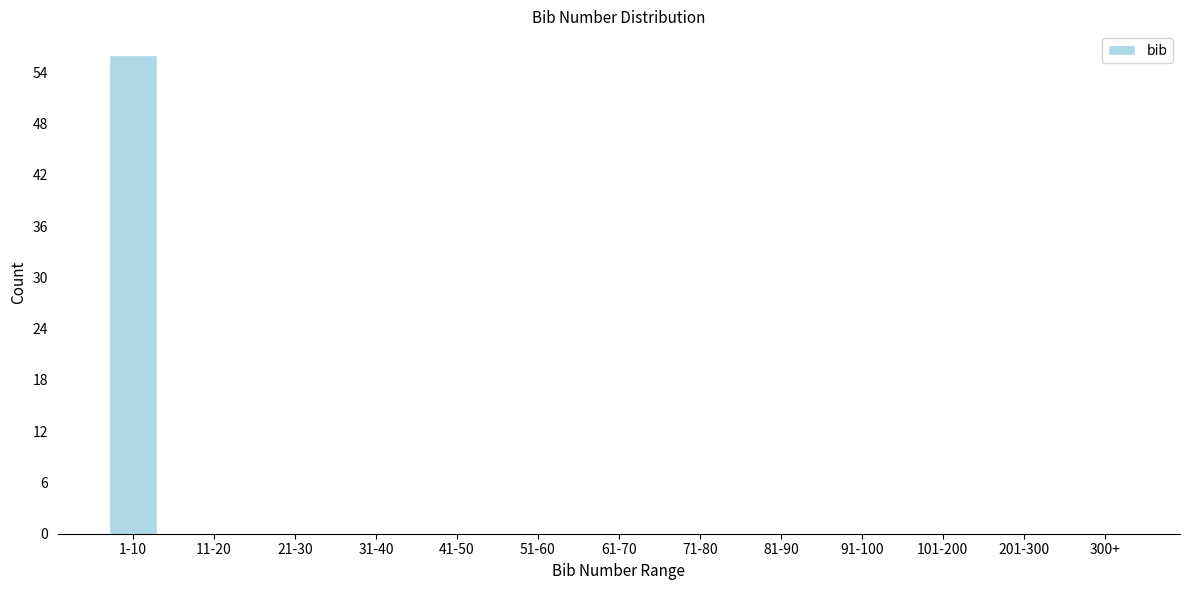

Reading left to right, extract all data points from this chart.

1-10=56	11-20=0	21-30=0	31-40=0	41-50=0	51-60=0	61-70=0	71-80=0	81-90=0	91-100=0	101-200=0	201-300=0	300+=0